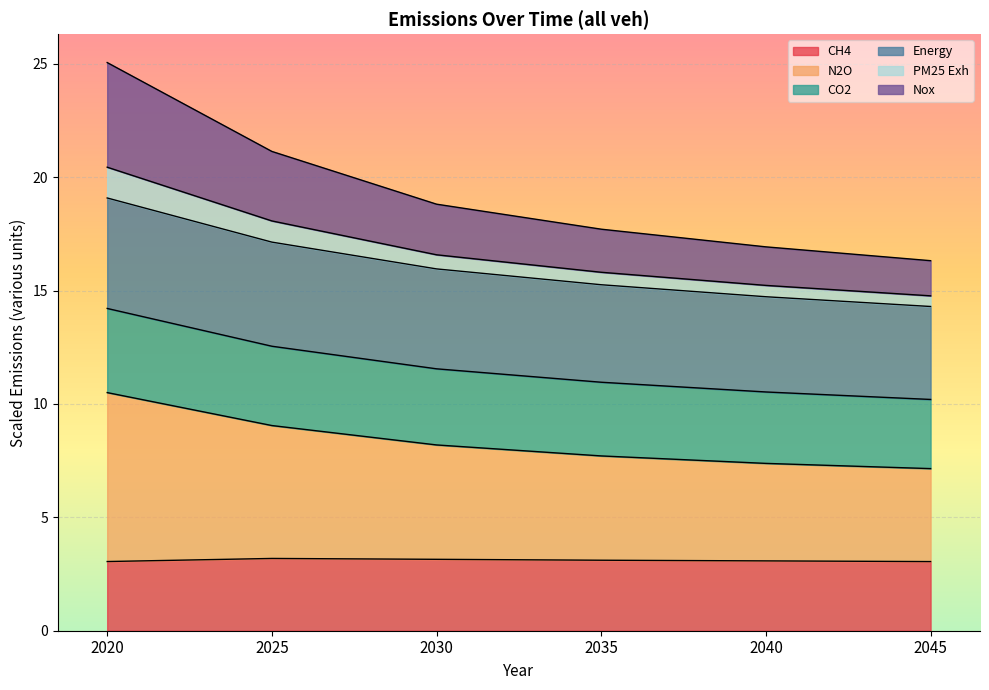

Is it true that CH4 equals 0.9 at 2035?

False